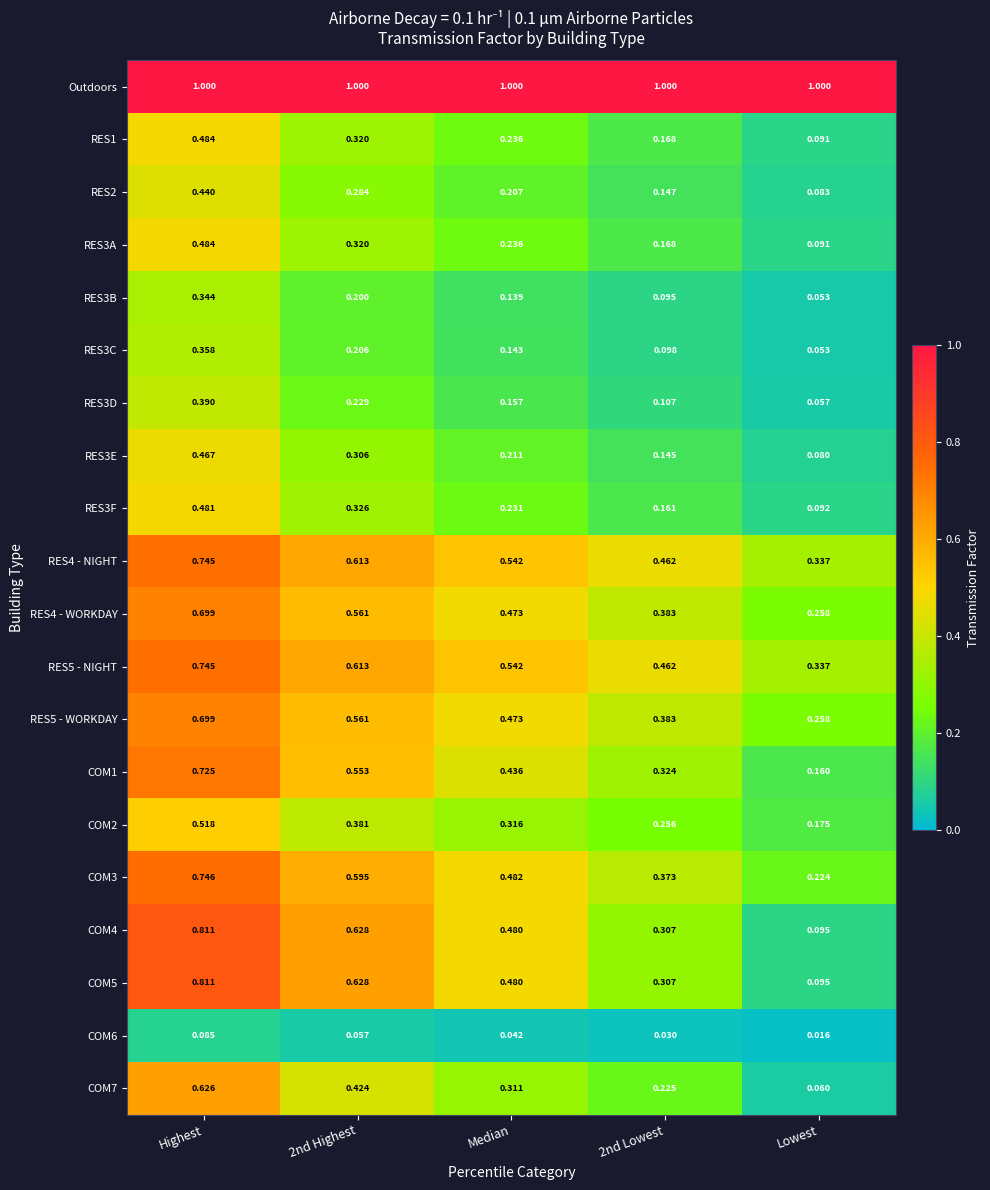

Which series has the largest total across all categories?

Outdoors